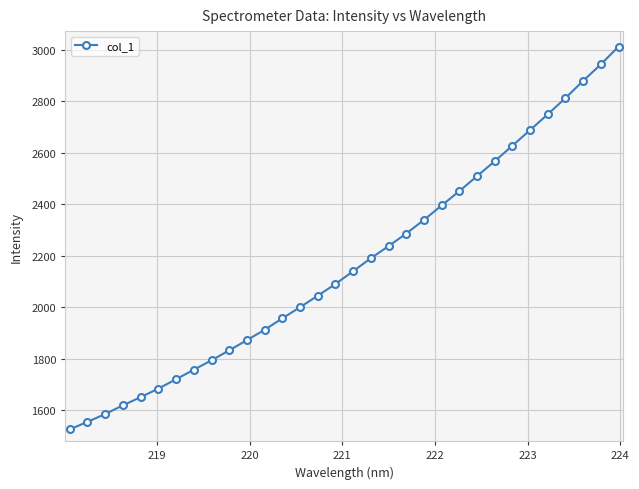

What is the average value?

2169.3